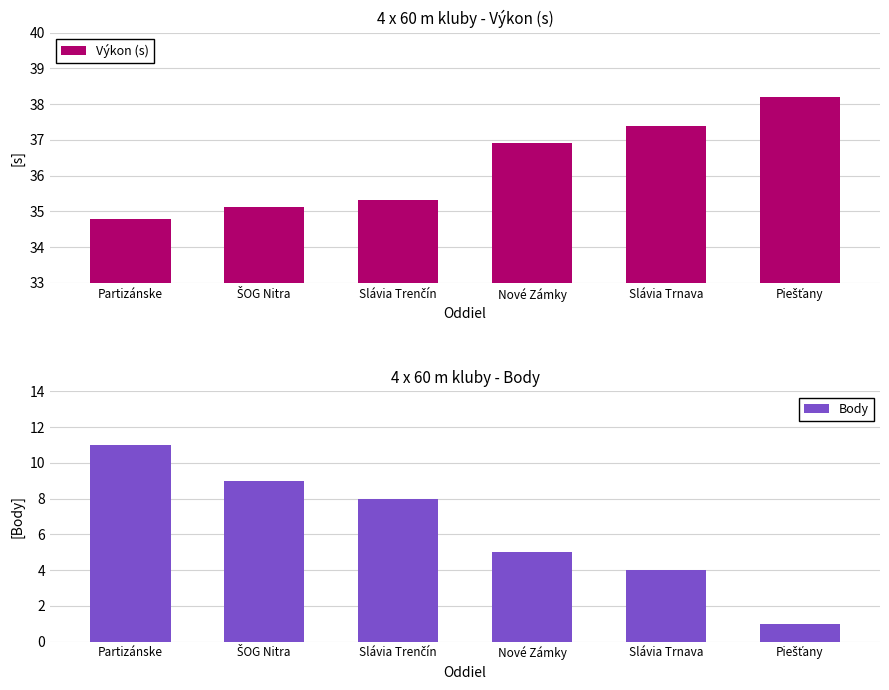

At how many categories does at least one series exceed 31?

6